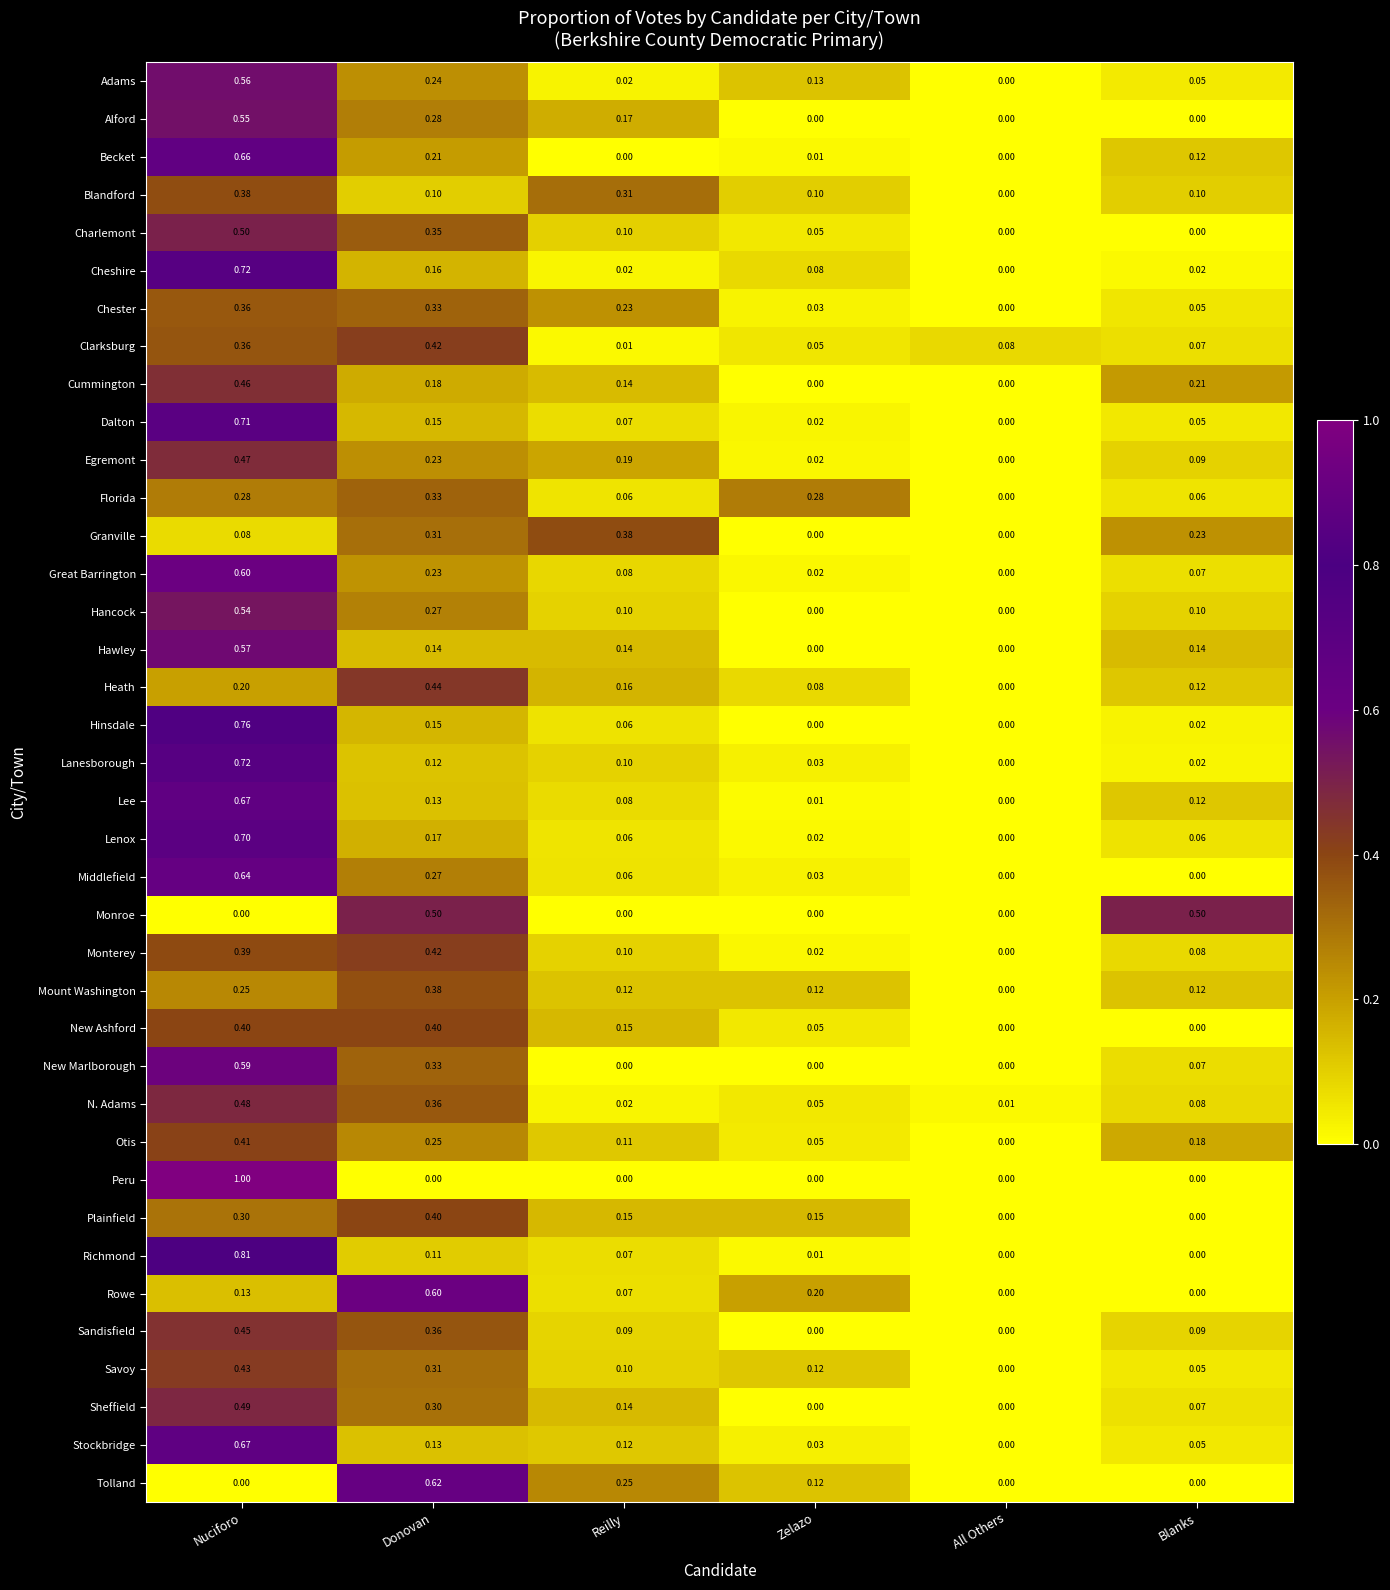

Is the value of Savoy at Zelazo greater than the value of Monroe at Reilly?

Yes